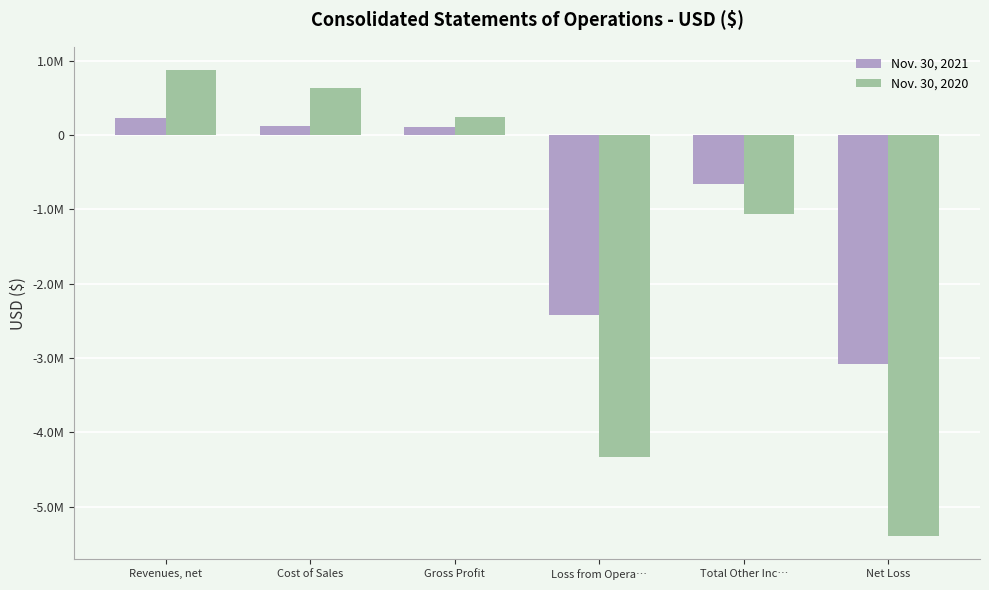

Which series changed the most between Gross Profit and Net Loss?

Nov. 30, 2020